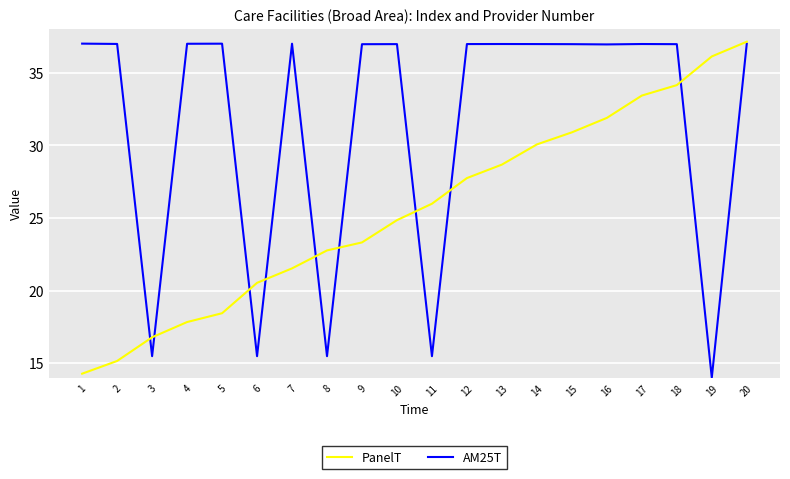

What is the total value across all series at 16?

68.8